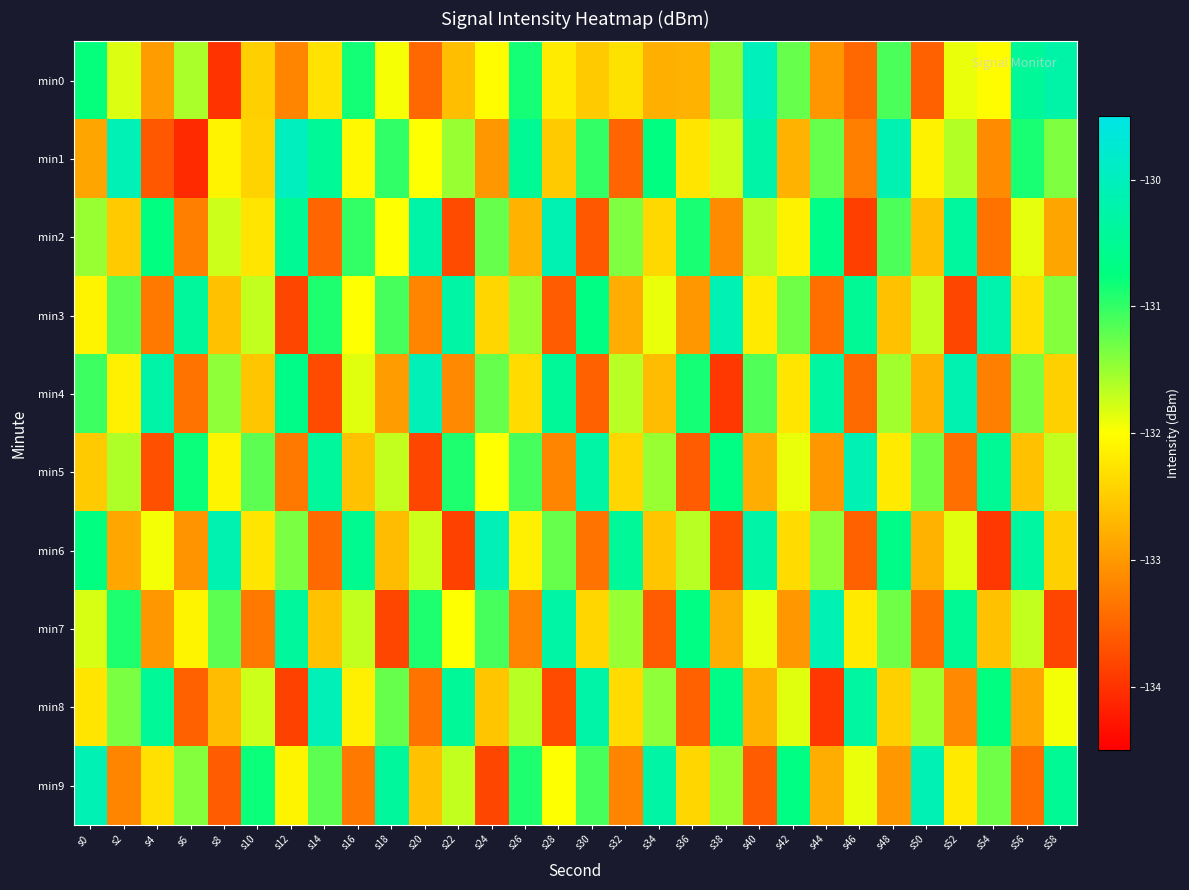

Which series has the largest range (max minus min)?

min1